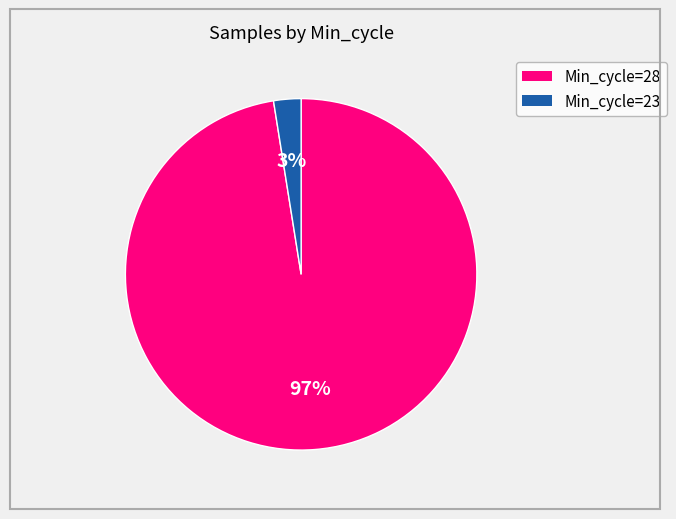

To the nearest percent, what is the average slice percentage?

50%